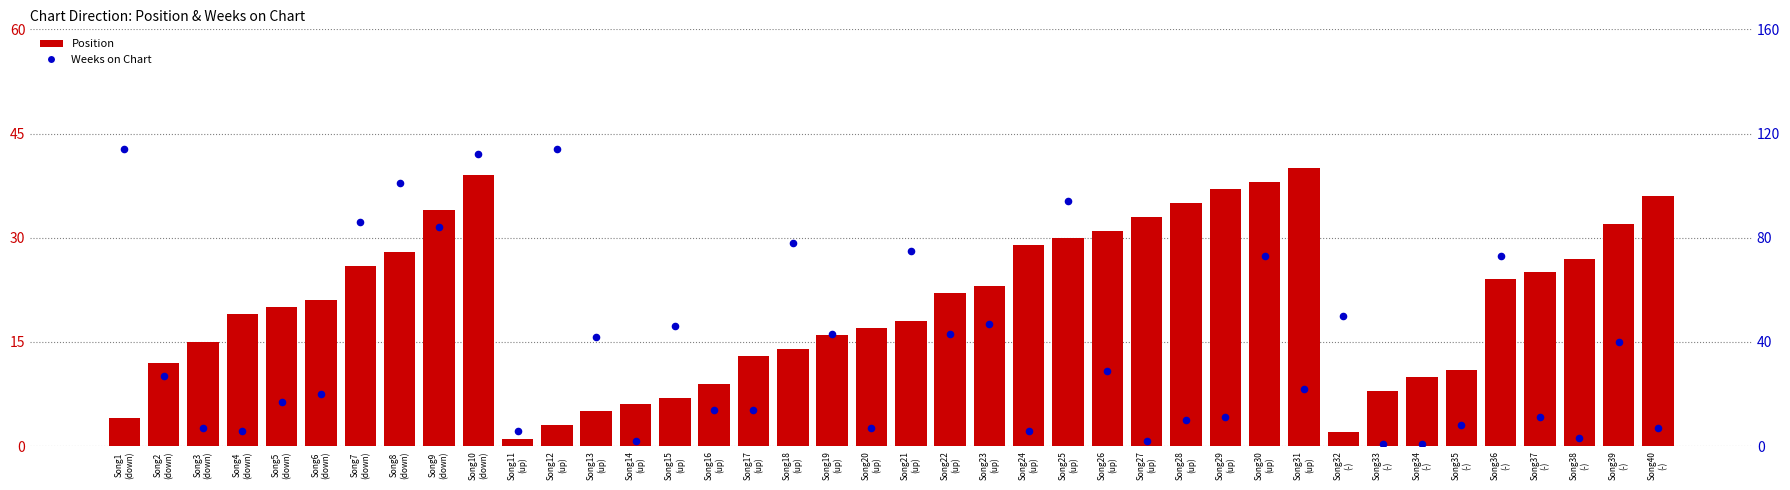

At which category is the sum across all series the highest?

Song10
(down)